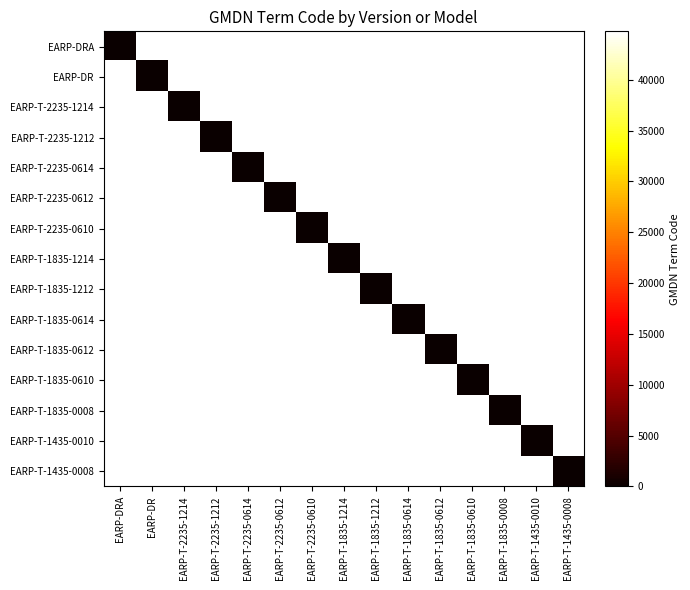

Which has a higher value, EARP-T-1835-1212 or EARP-DR?

EARP-T-1835-1212